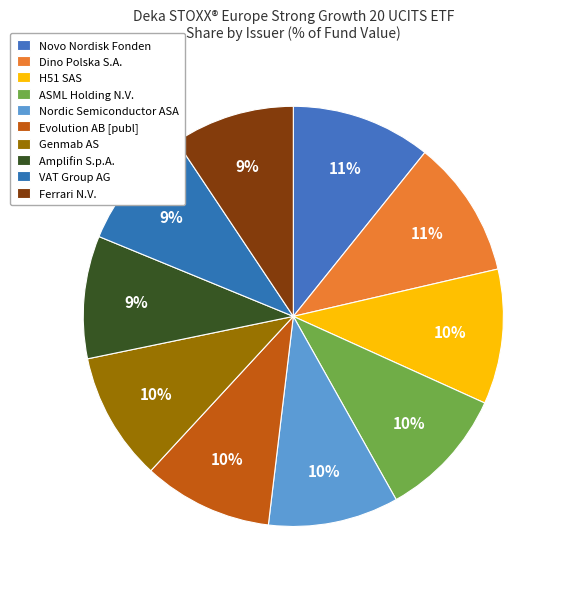

How many slices are in this pie chart?

10